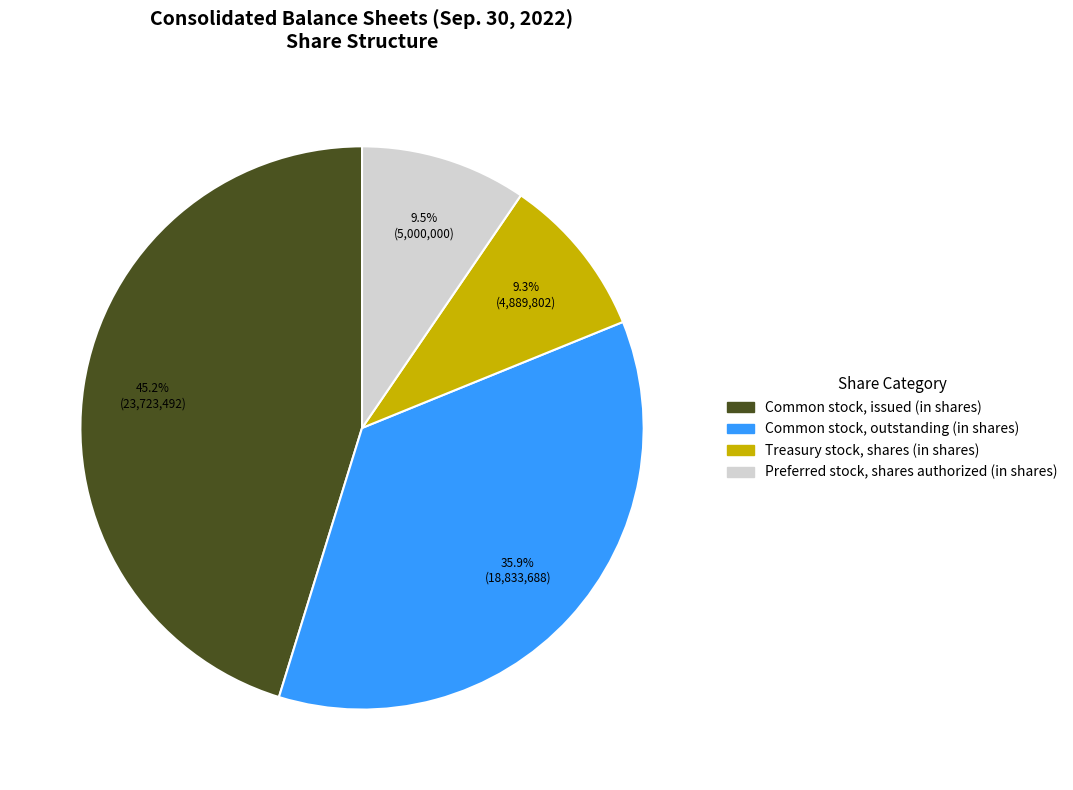

To the nearest percent, what is the average slice percentage?

25%